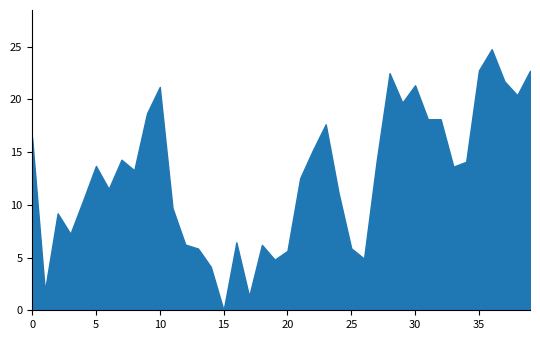

Which series has the largest total across all categories?

pressure